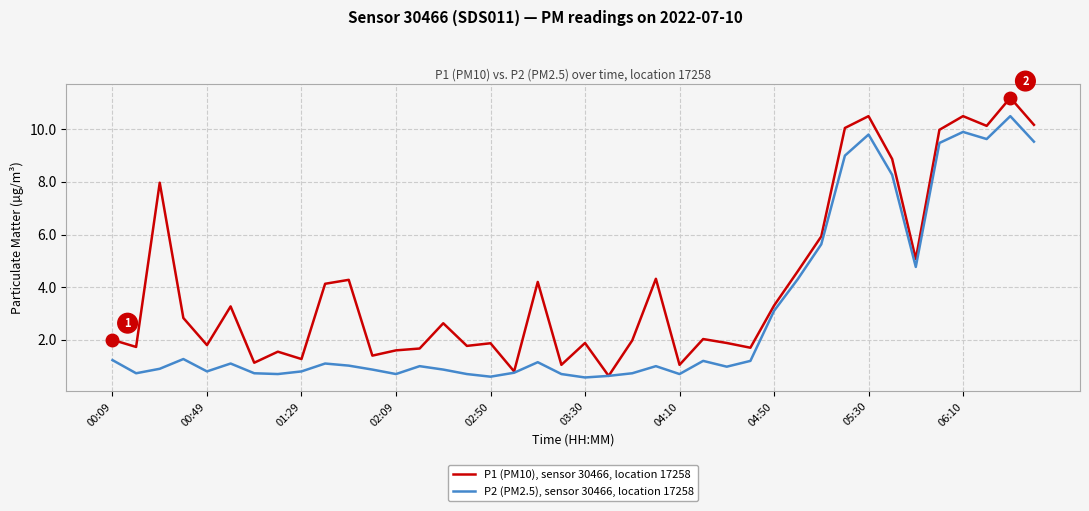

Which series has the largest range (max minus min)?

P1 (PM10), sensor 30466, location 17258